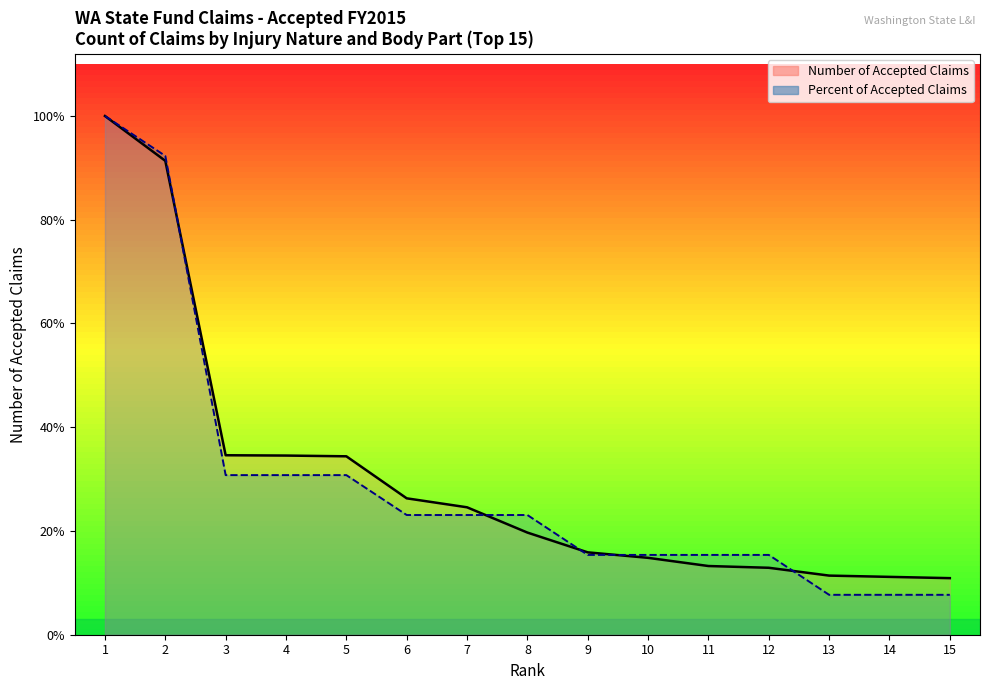

Reading right to left, extract all data points from this chart.

Number of Accepted Claims (line): 15=1287.0	14=1316.0	13=1345.0	12=1523.0	11=1563.0	10=1749.0	9=1874.0	8=2324.0	7=2899.0	6=3103.0	5=4059.0	4=4076.0	3=4083.0	2=10781.0	1=11801.0
Percent of Accepted Claims (line): 15=907.8	14=907.8	13=907.8	12=1815.5	11=1815.5	10=1815.5	9=1815.5	8=2723.3	7=2723.3	6=2723.3	5=3631.1	4=3631.1	3=3631.1	2=10893.2	1=11801.0